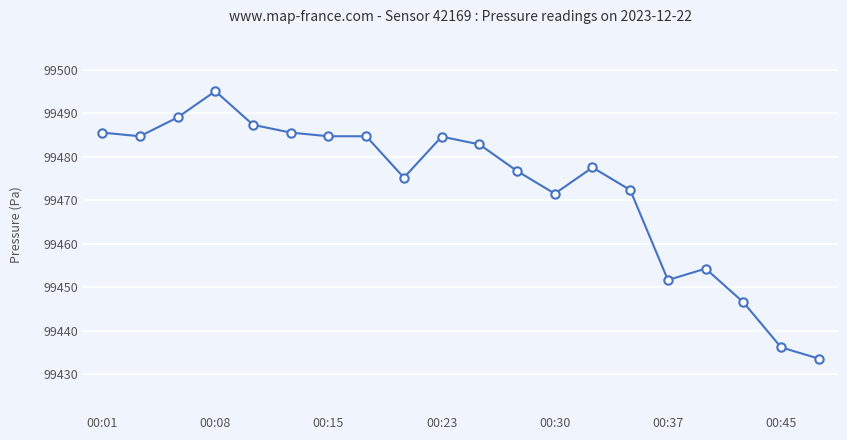

What is the greatest value displayed?

99495.1